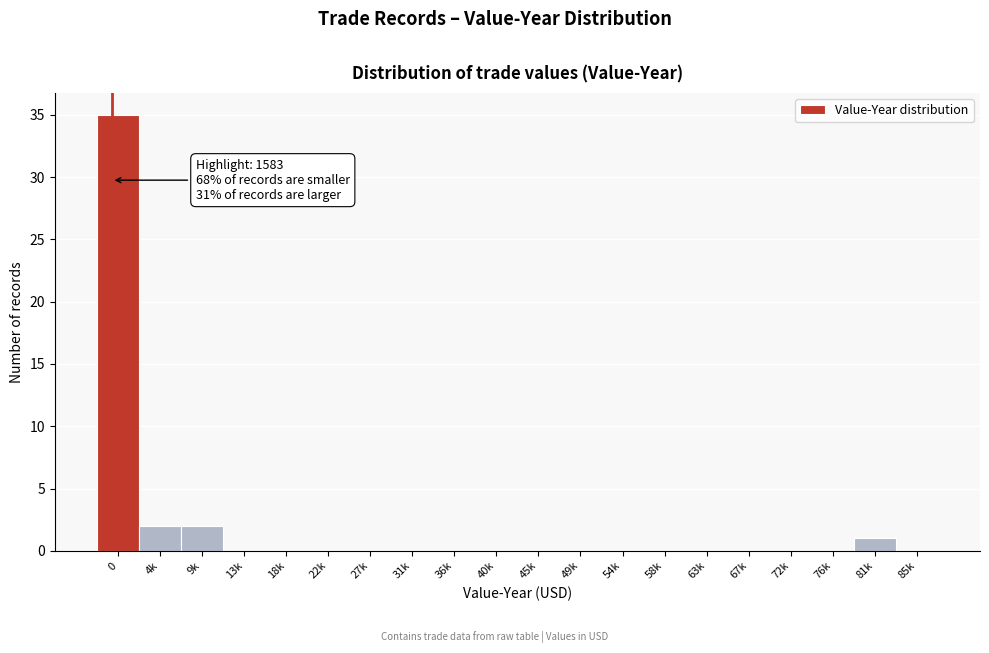

Reading left to right, transcribe all the data shown in this chart.

0=35	4k=2	9k=2	13k=0	18k=0	22k=0	27k=0	31k=0	36k=0	40k=0	45k=0	49k=0	54k=0	58k=0	63k=0	67k=0	72k=0	76k=0	81k=1	85k=0